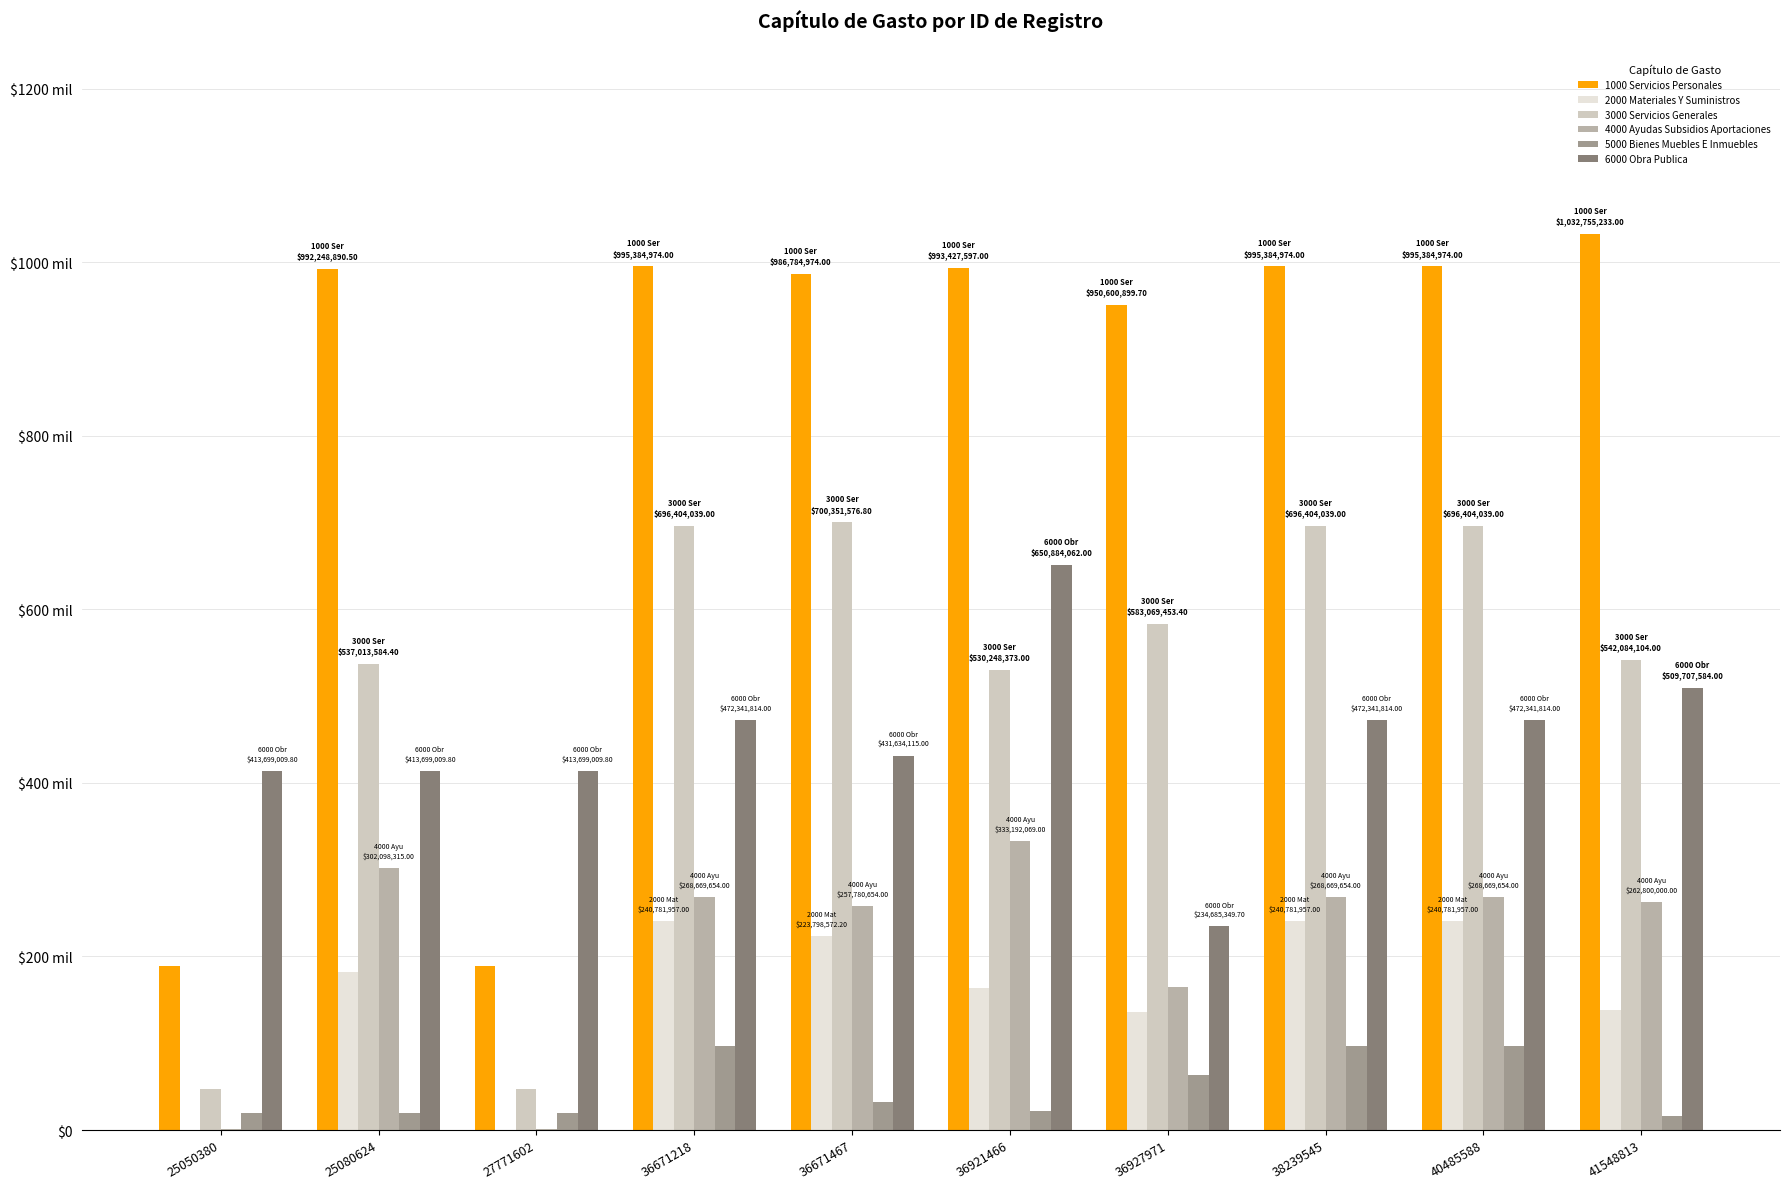

What is the value of the 4000 Ayudas Subsidios Aportaciones bar at the 4th from the left?

268669654.0